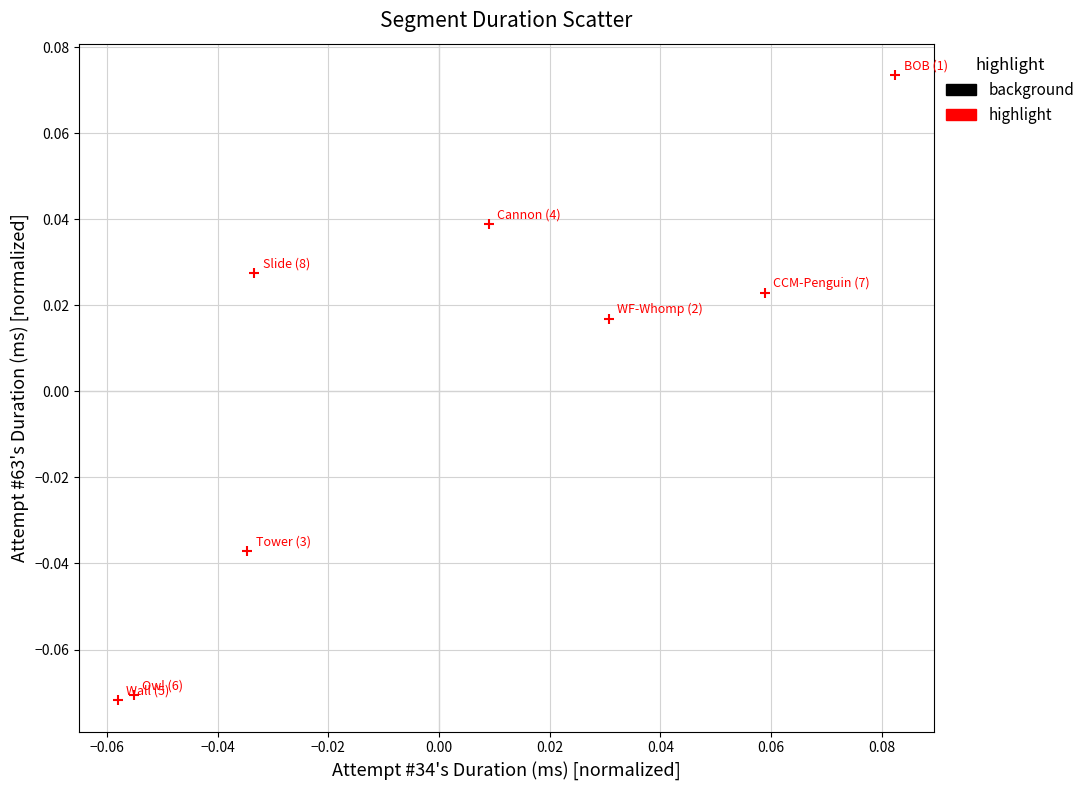

How many data points are displayed?

8